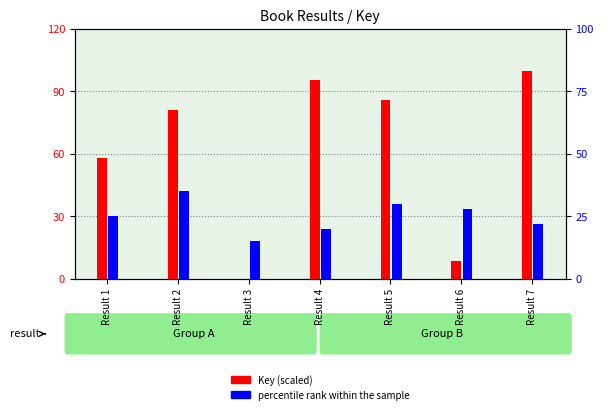

Where is Key (scaled) nearest to the value 50?

Result 1